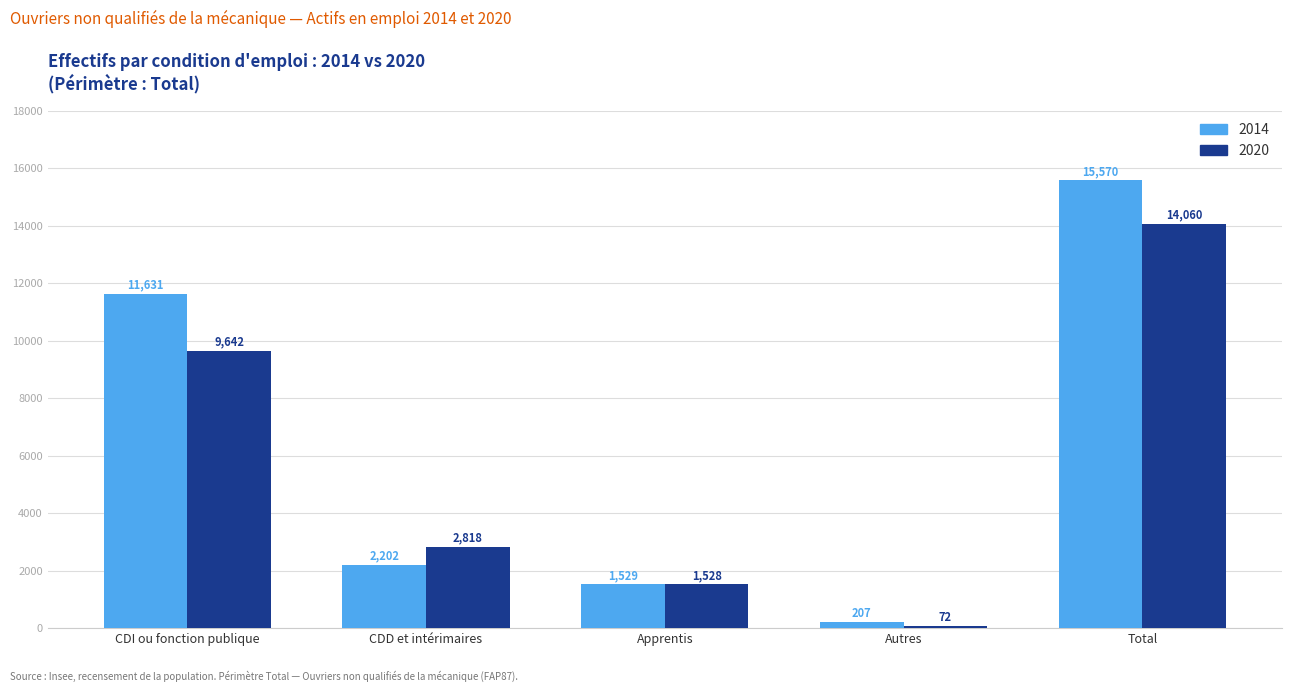

How many groups of bars are there?

5